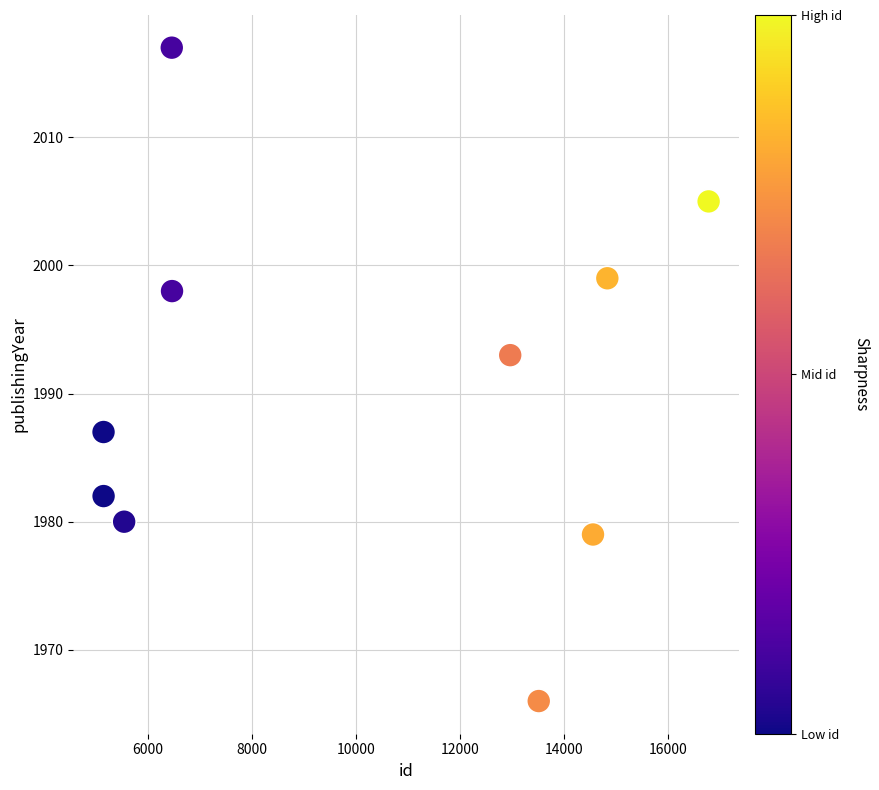

What is the range of X values (max minus min)?

11644